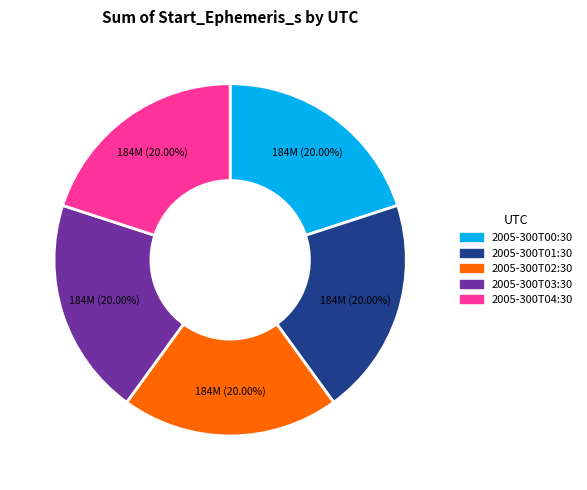

Count the number of slices in the pie.

5